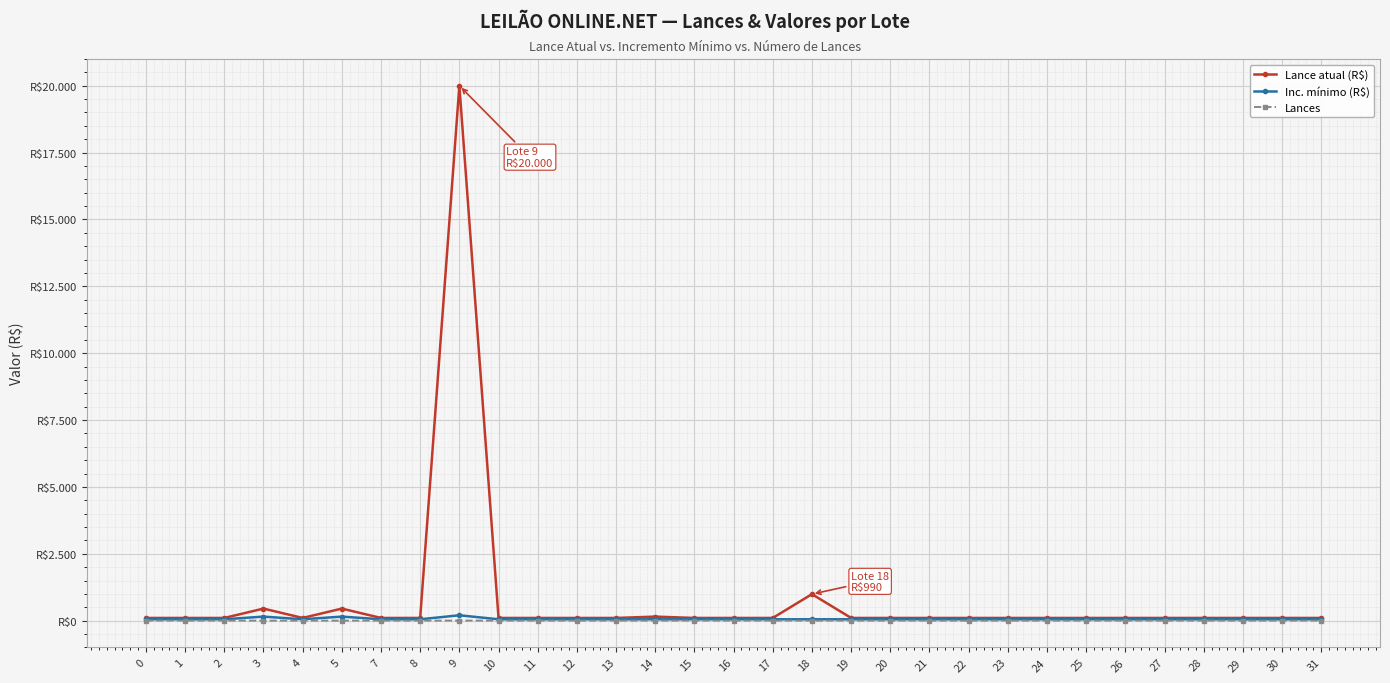

Which series has the largest total across all categories?

Lance atual (R$)